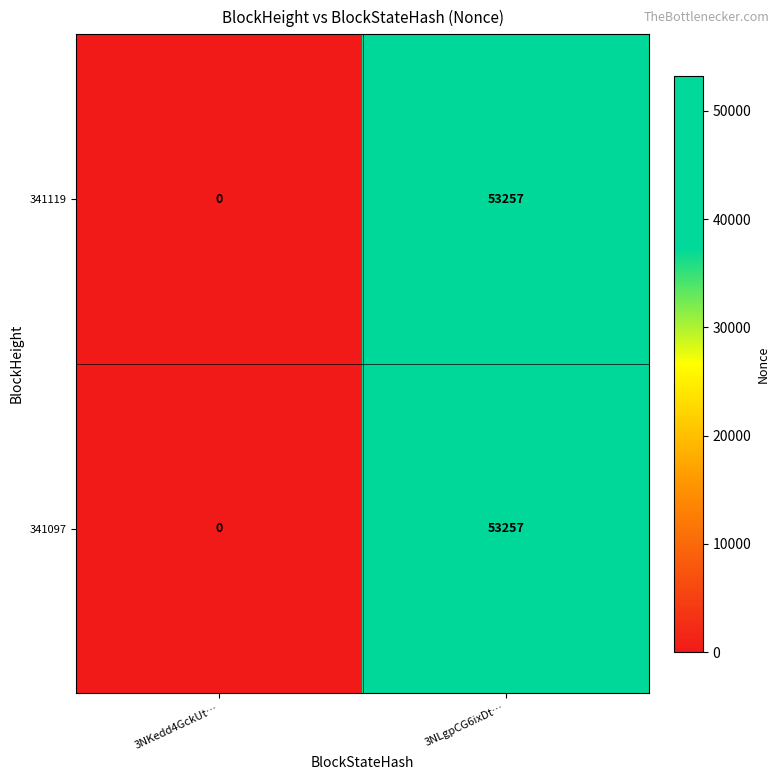

Is it true that 341097 equals 53257 at 3NLgpCG6ixDt…?

True